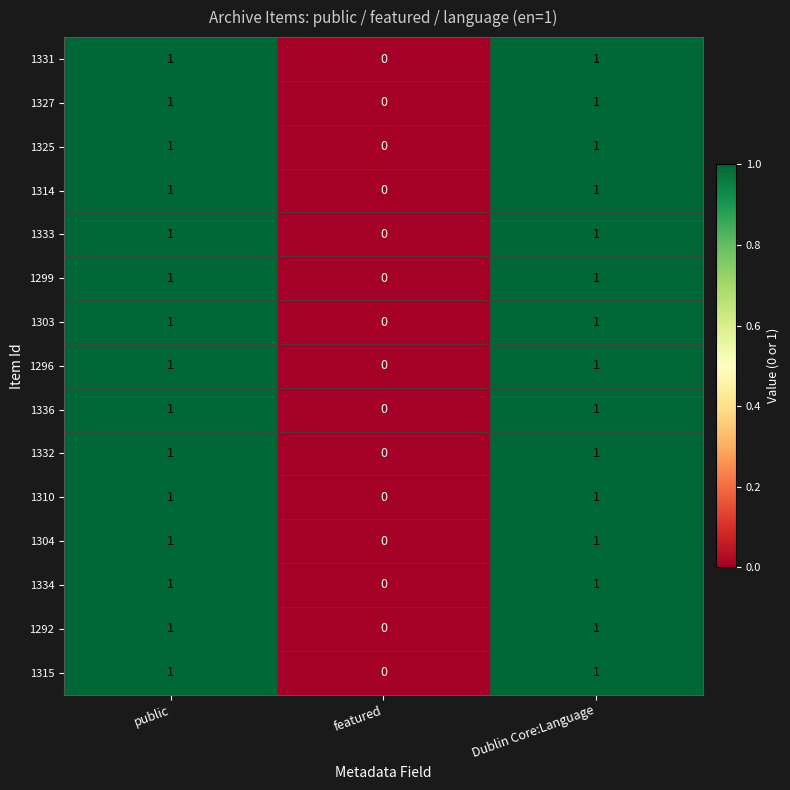

Count the 1299 values in the range 0 to 1.

3